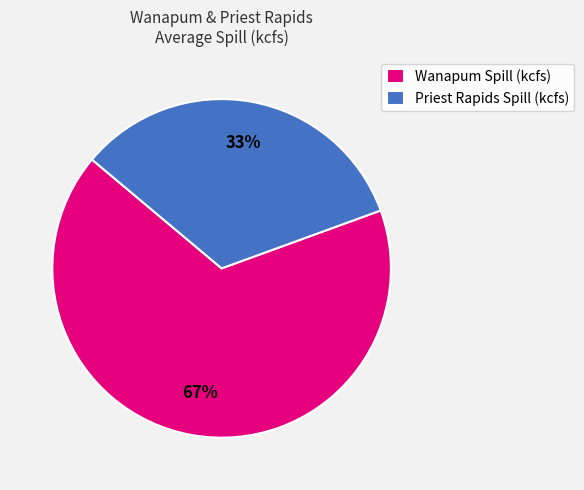

What is the majority slice?

Wanapum Spill (kcfs)